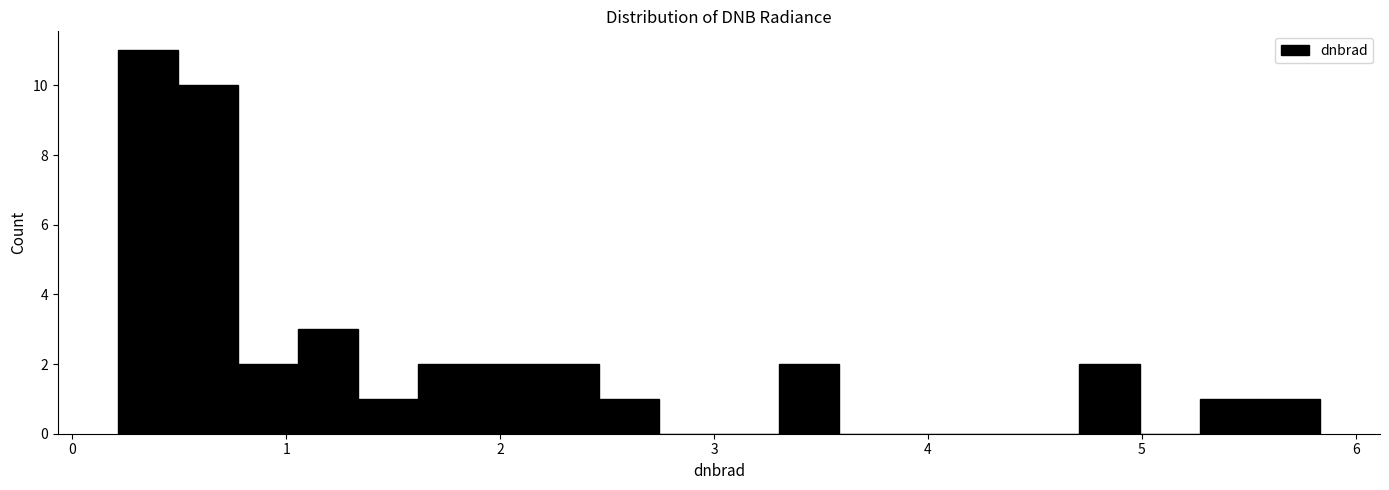

Around what value on the x-axis is the tallest bar? Give the approximate position of its centre, as read against the axis.

0.4